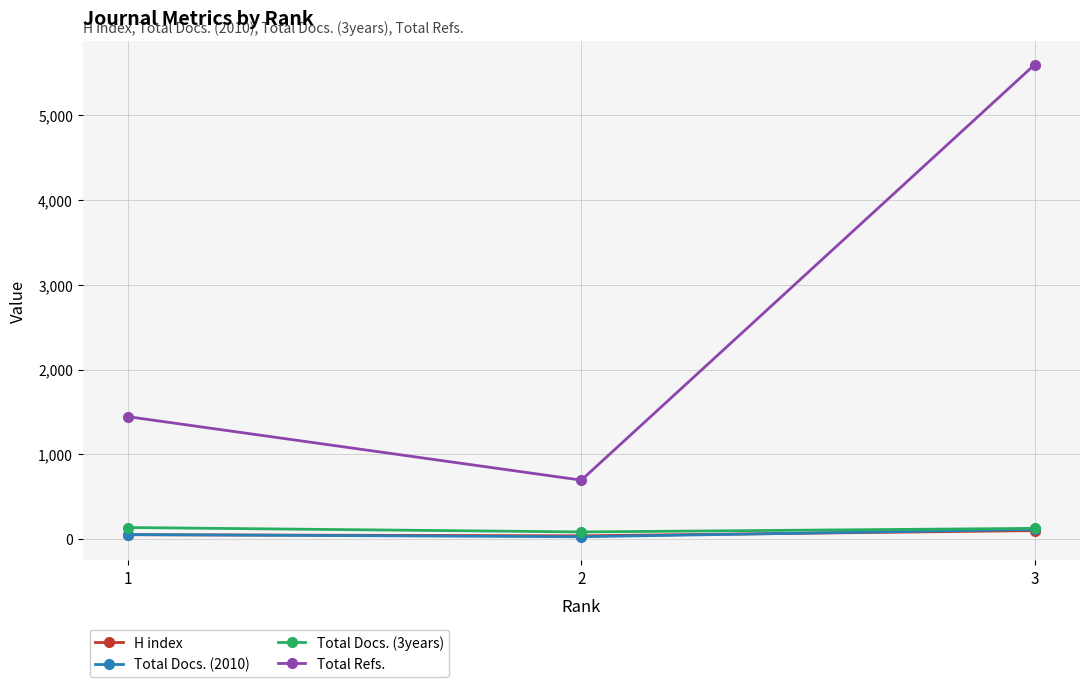

Which series has the widest spread of values?

Total Refs.